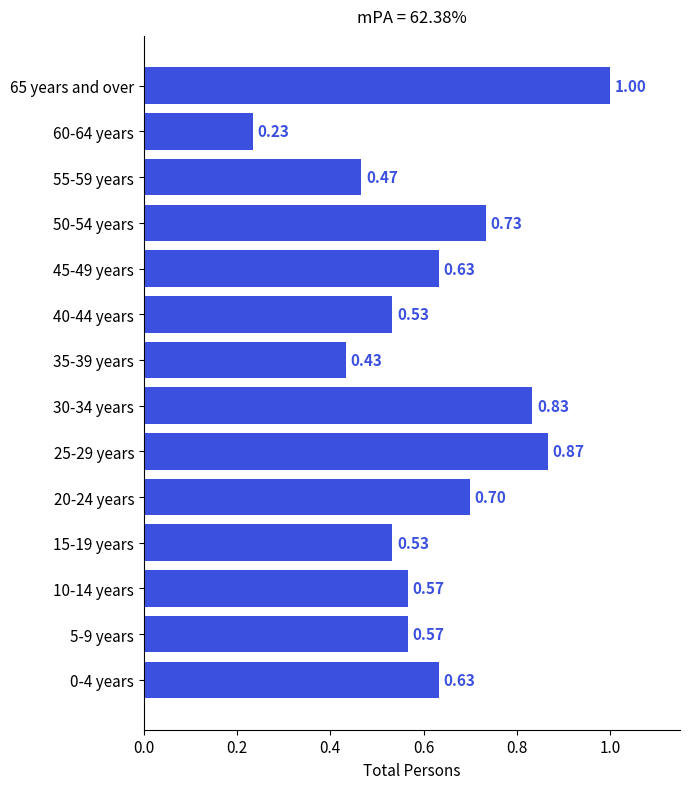

What is the sum of the values at 30-34 years and 60-64 years?

1.1